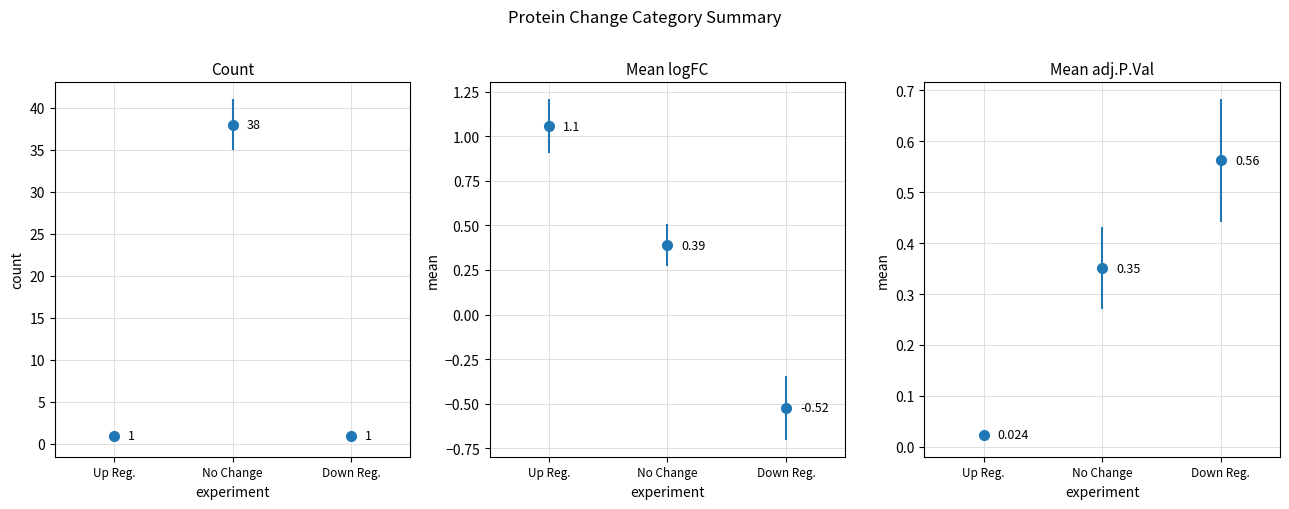

Which series changed the most between Mean logFC and Mean adj.P.Val?

Down Regulated